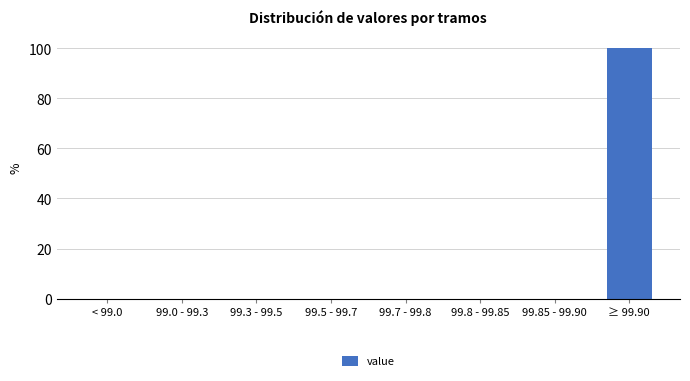

Reading left to right, transcribe all the data shown in this chart.

< 99.0=0	99.0 - 99.3=0	99.3 - 99.5=0	99.5 - 99.7=0	99.7 - 99.8=0	99.8 - 99.85=0	99.85 - 99.90=0	≥ 99.90=100